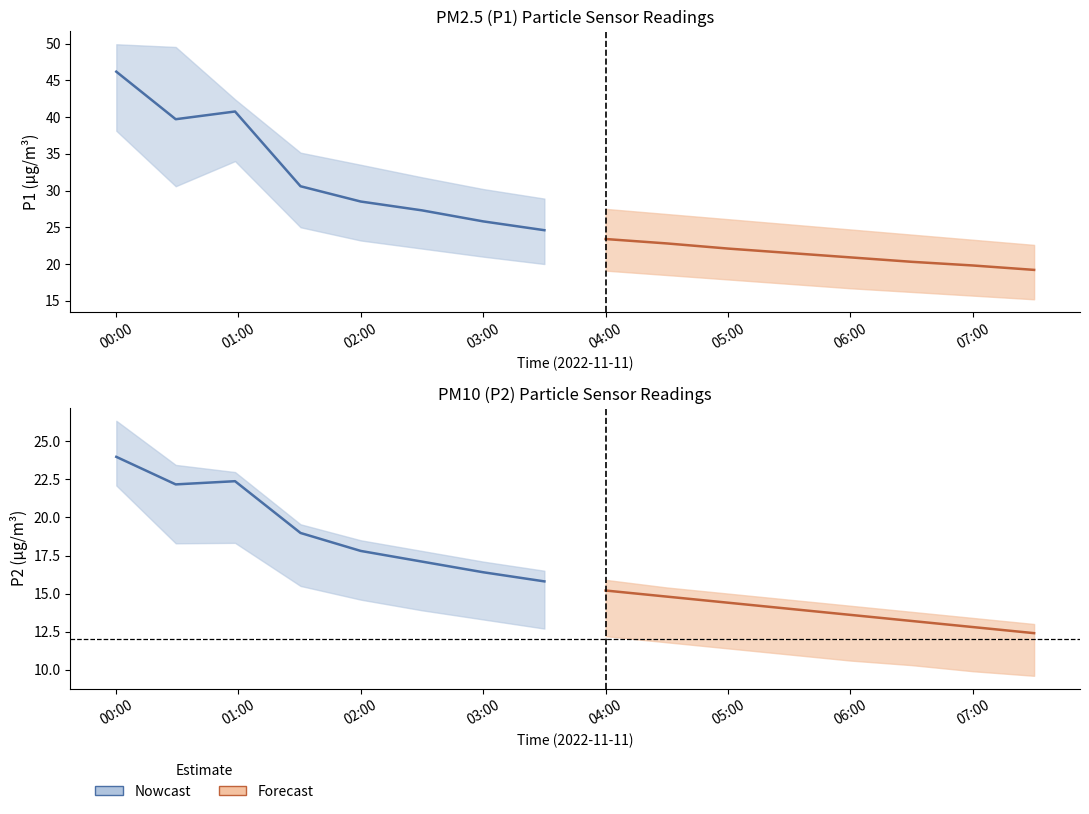

Where does the P2_upper series first go above 16?

00:00